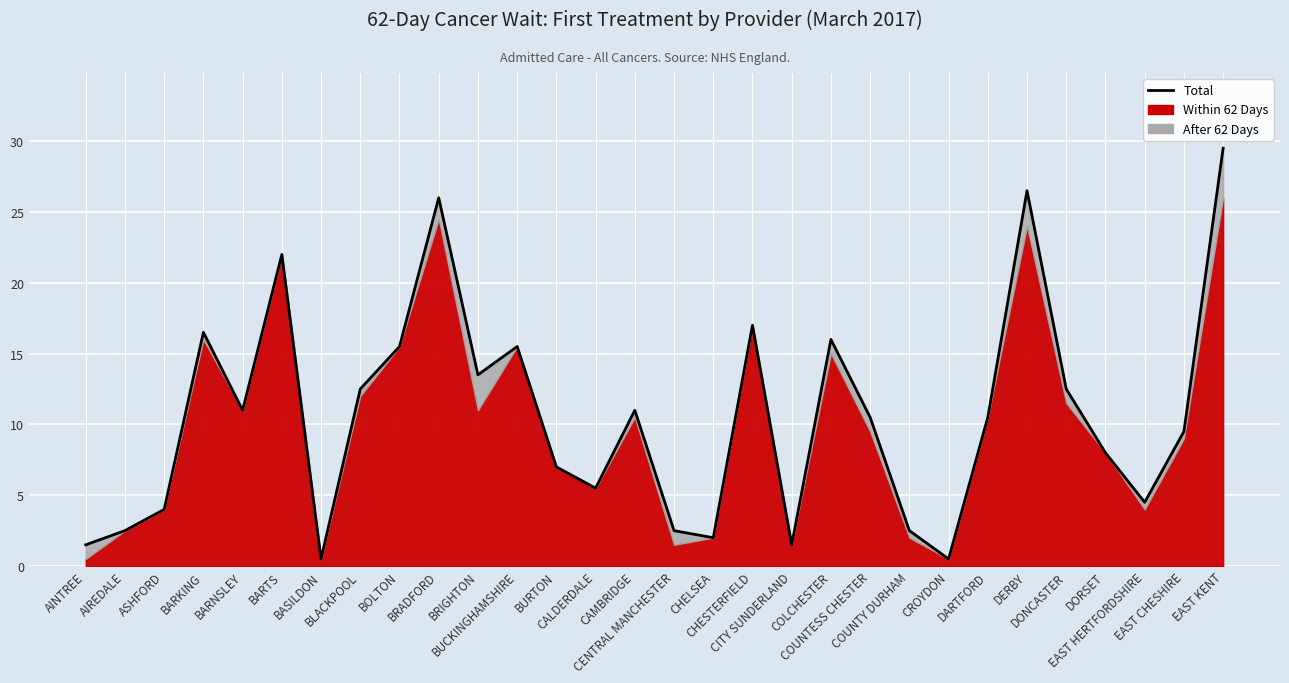

How many points are higher than both their immediate neighbors (excluding endpoints)?

8